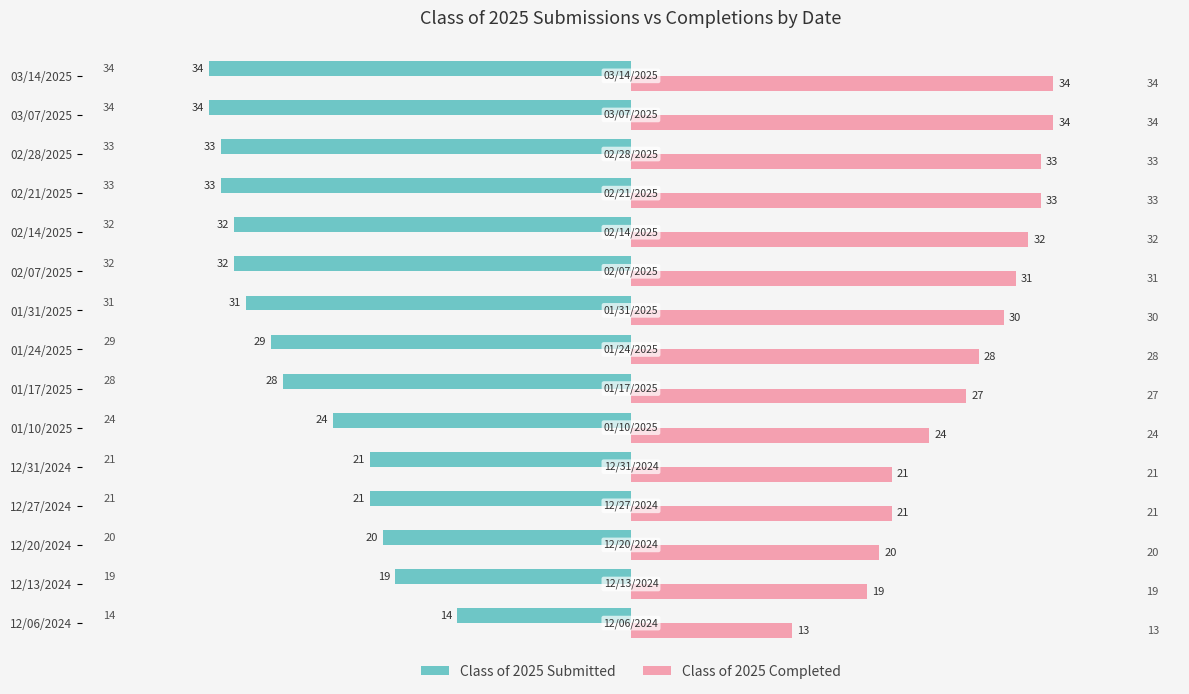

How many values in the Class of 2025 Completed series are below 28?

7